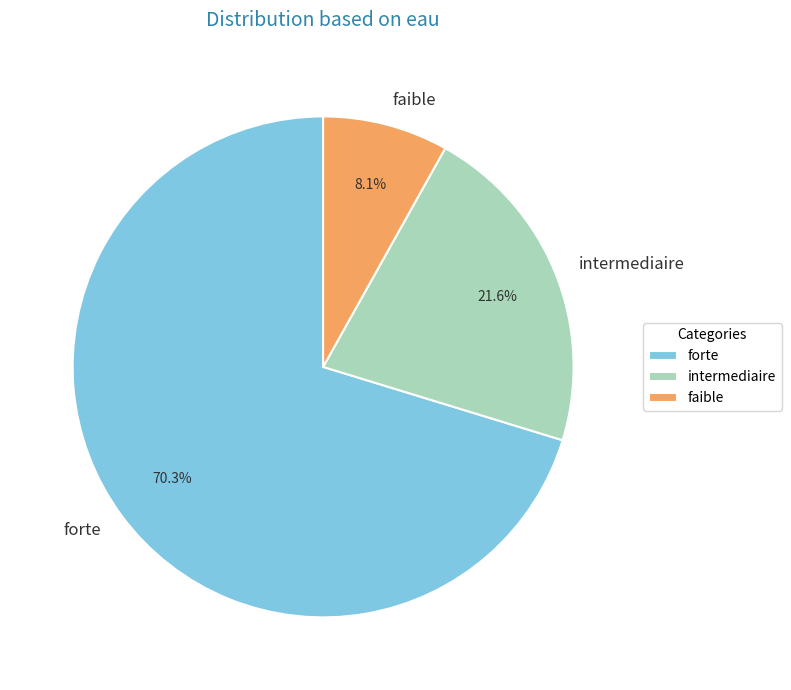

Which has a higher value, forte or faible?

forte